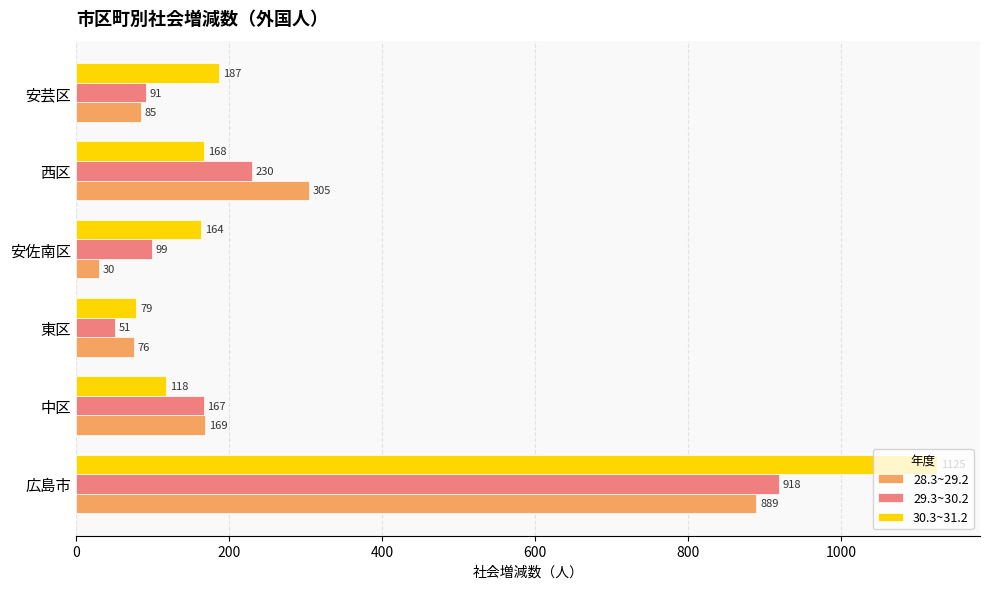

What is the maximum value for 30.3~31.2?

1125